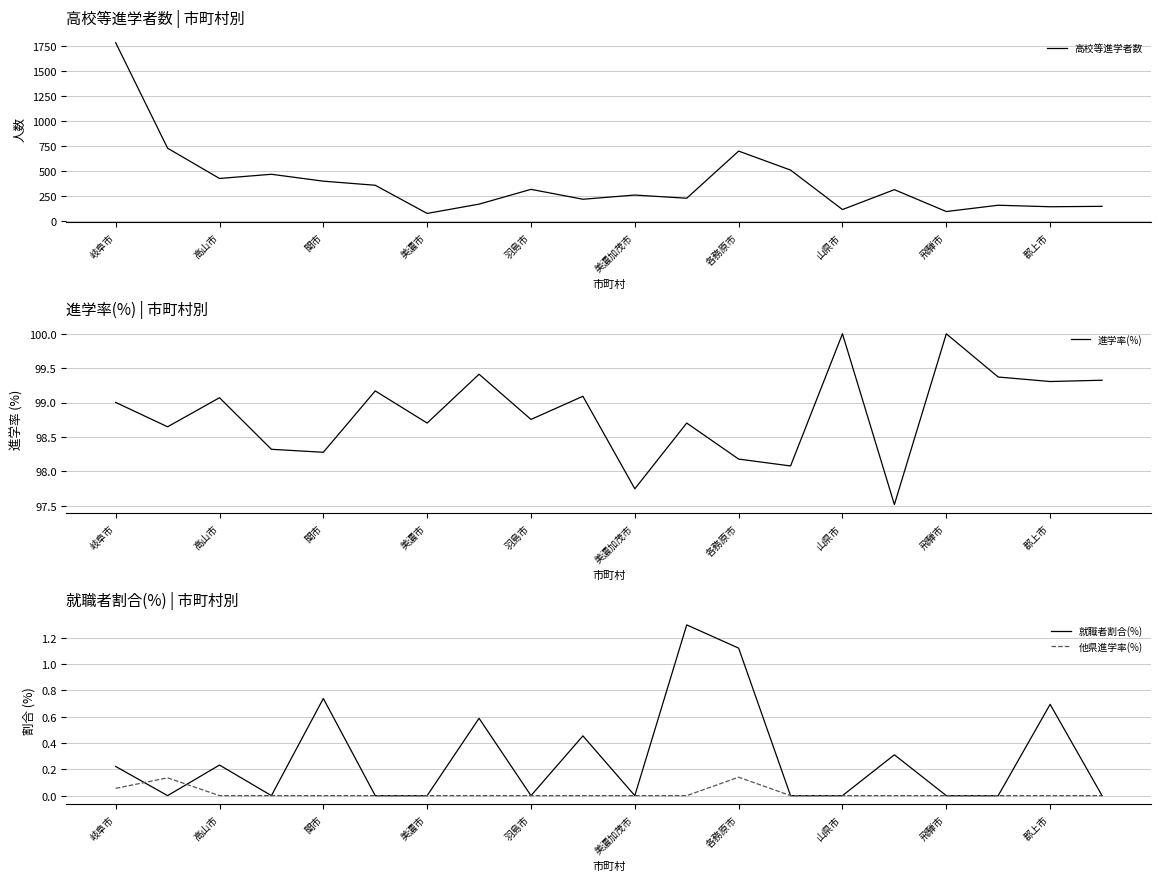

Where is the first local maximum for 就職者割合(%)?

高山市